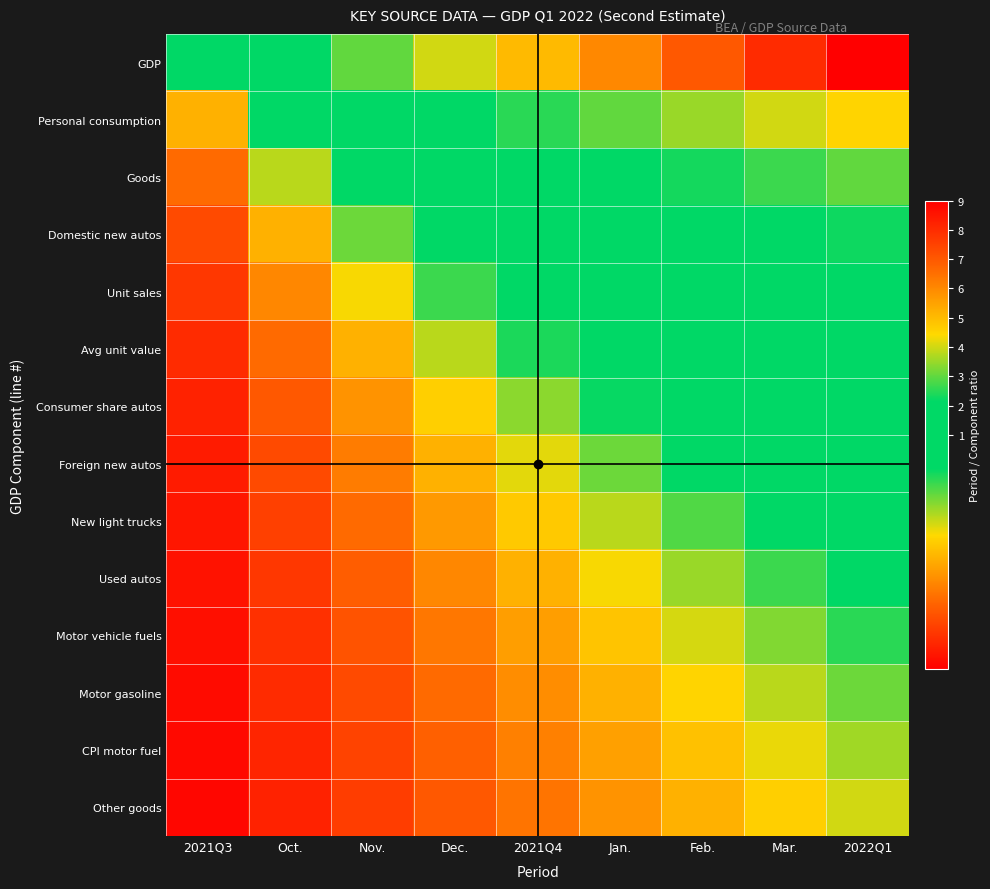

What is the total value across all series at 2021Q3?

3.3